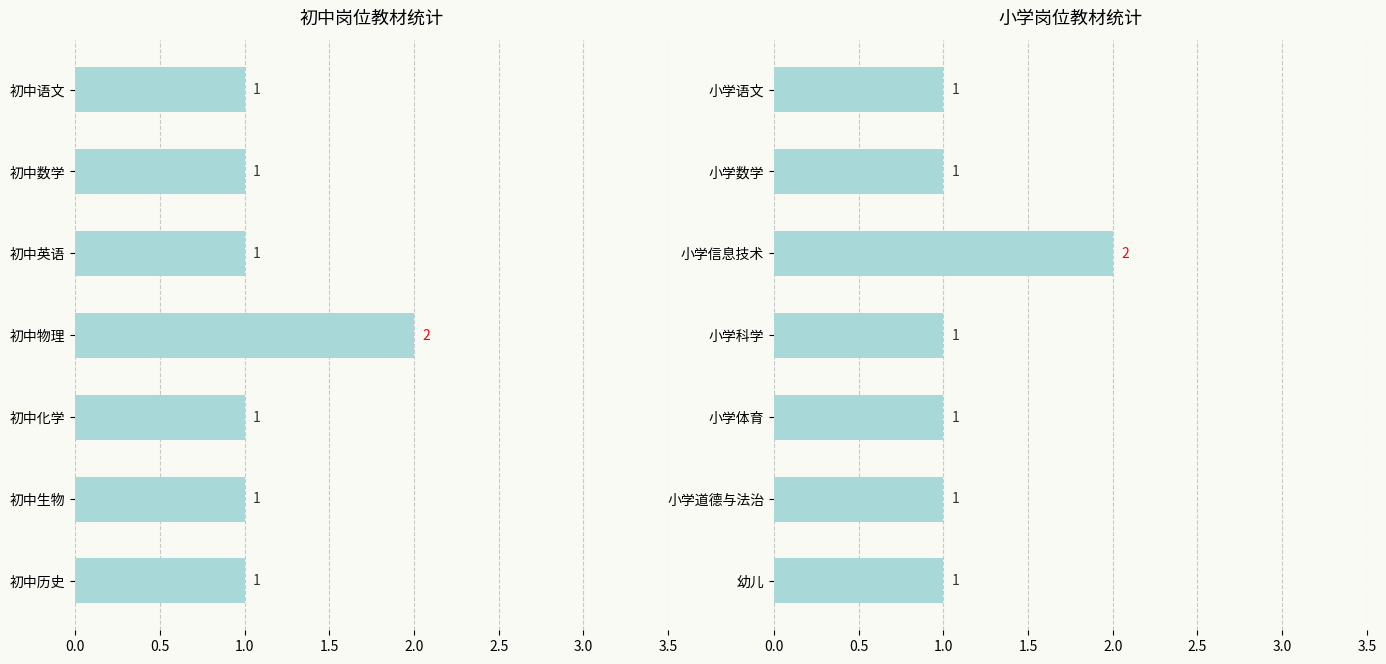

What is the average value?

1